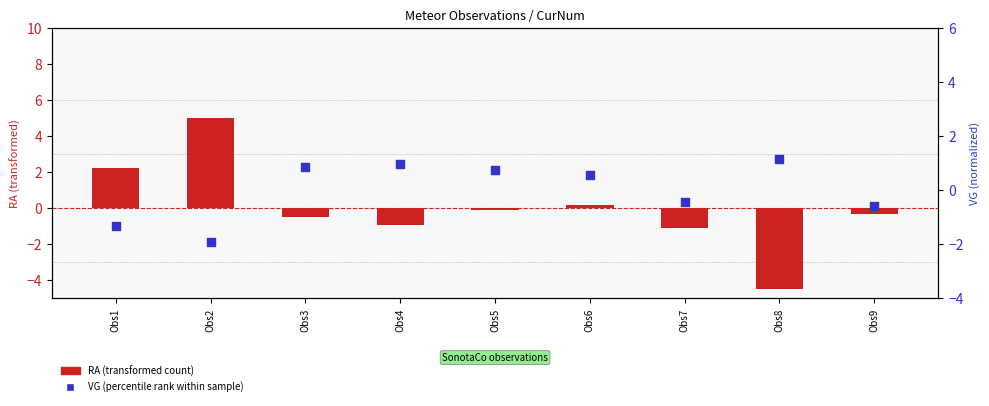

What is the total value across all series at Obs5?

0.6